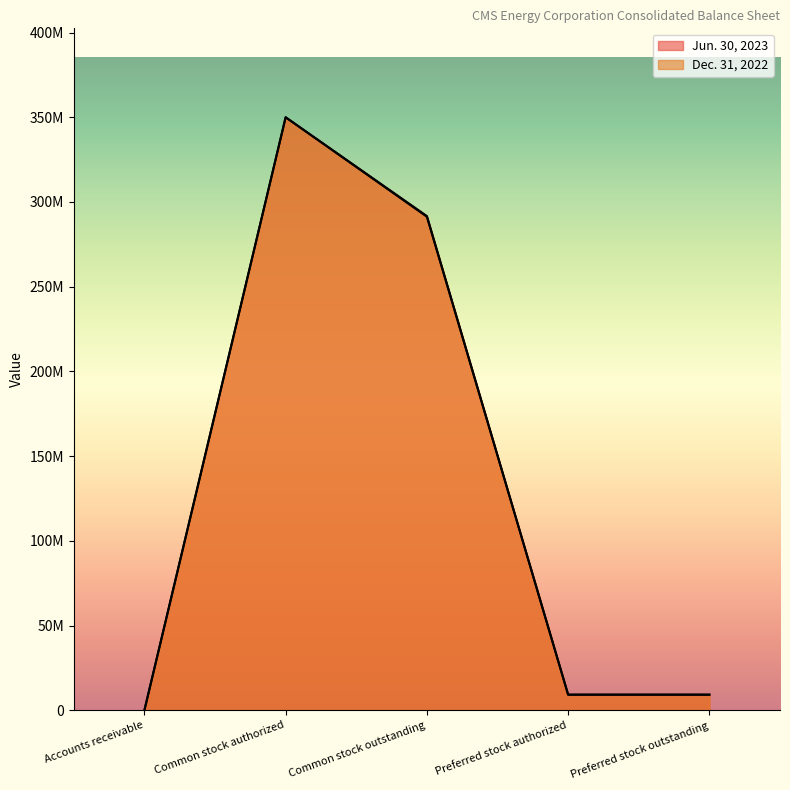

List the series in order of their overall mean, highest first.

Jun. 30, 2023, Dec. 31, 2022